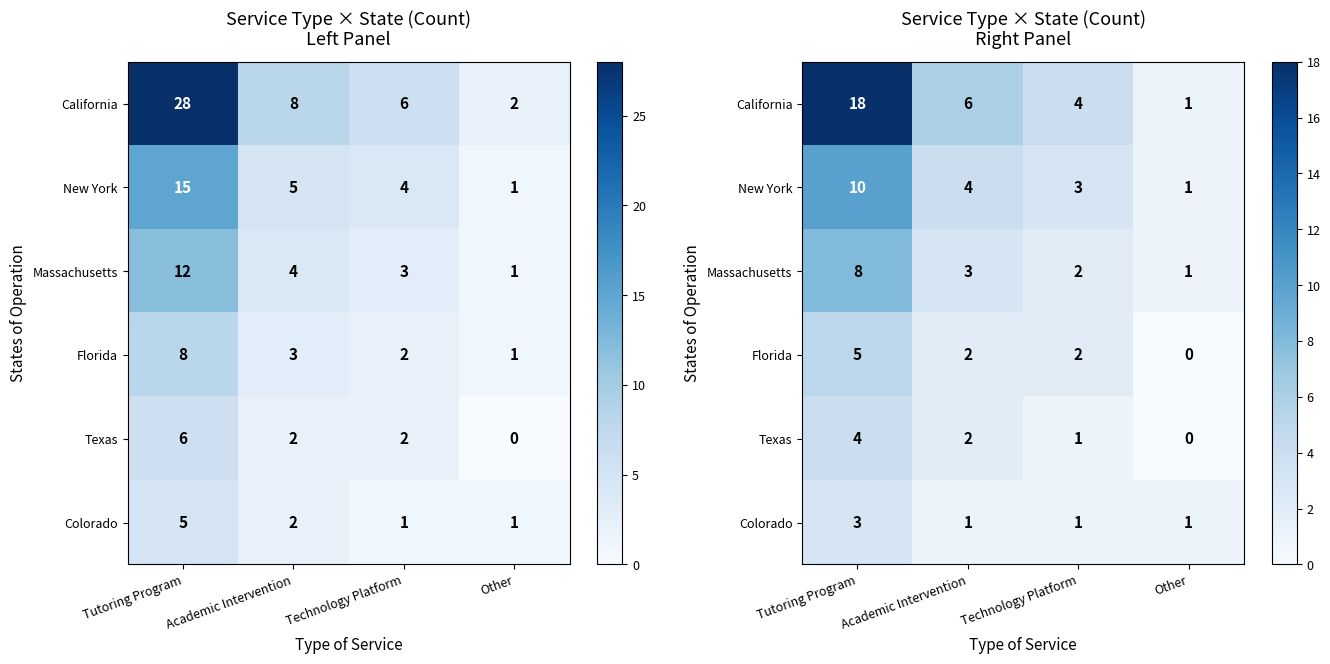

List the series in order of their peak value, lowest first.

Colorado, Texas, Florida, Massachusetts, New York, California